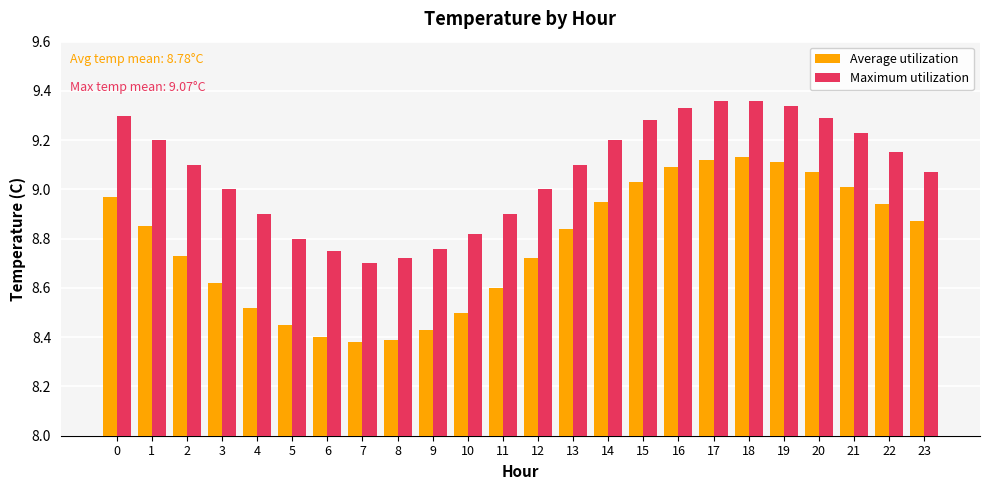

What is the difference between the highest and lowest values at 0?

0.3